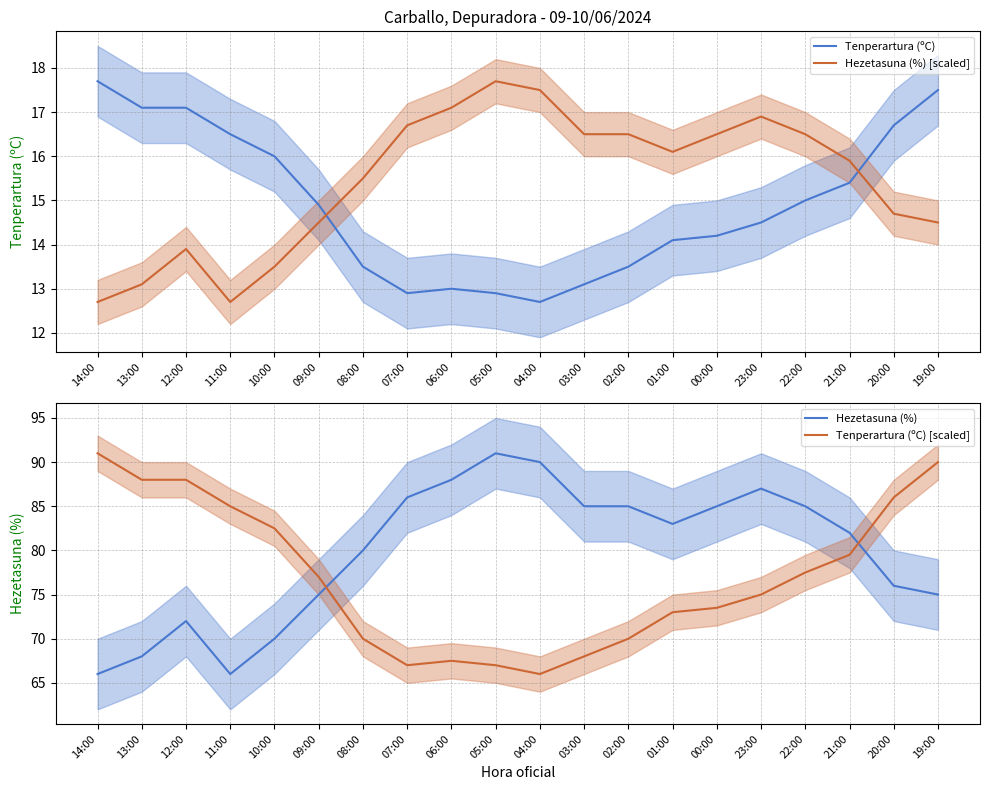

What position from the left is 05:00?

10